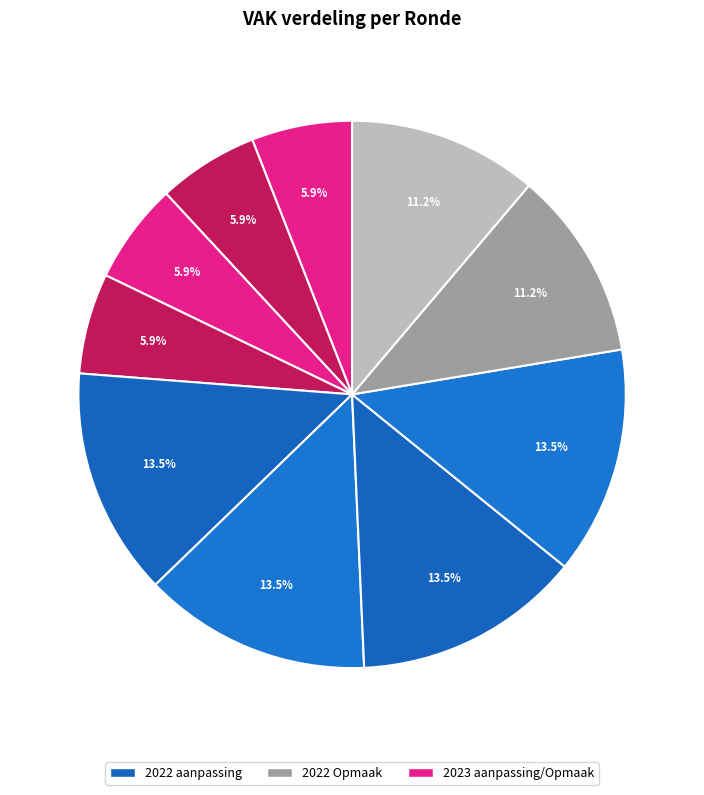

To the nearest percent, what is the average slice percentage?

10%